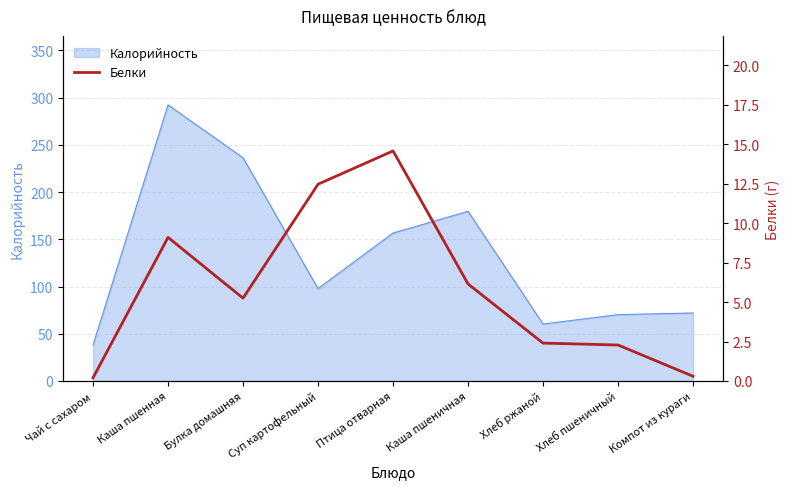

How many lines are shown in the chart?

1